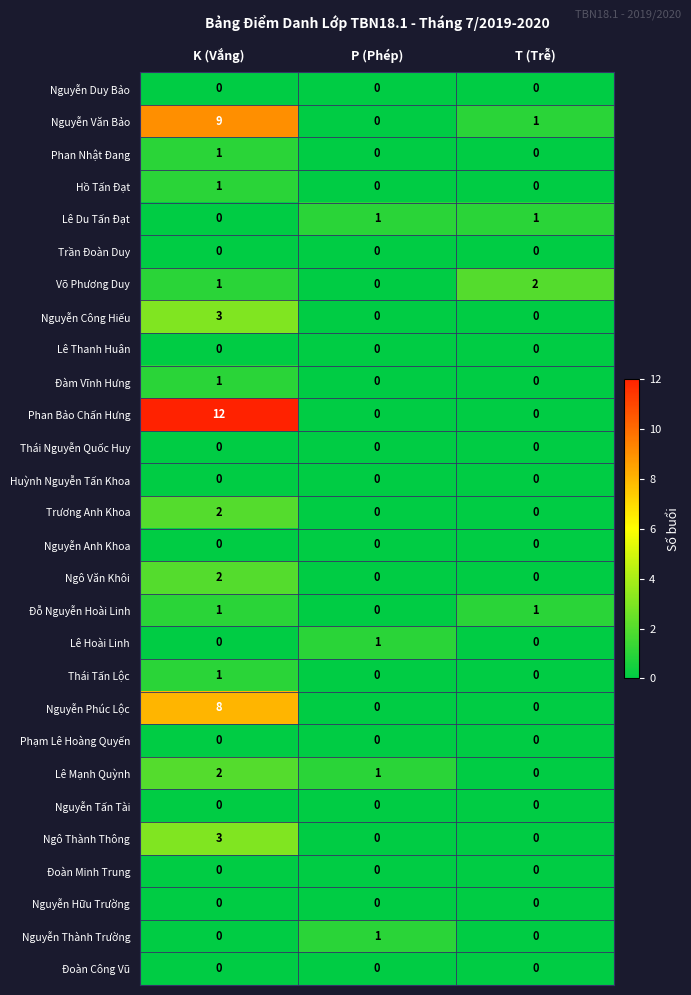

At which label is Võ Phương Duy closest to 1?

K (Vắng)